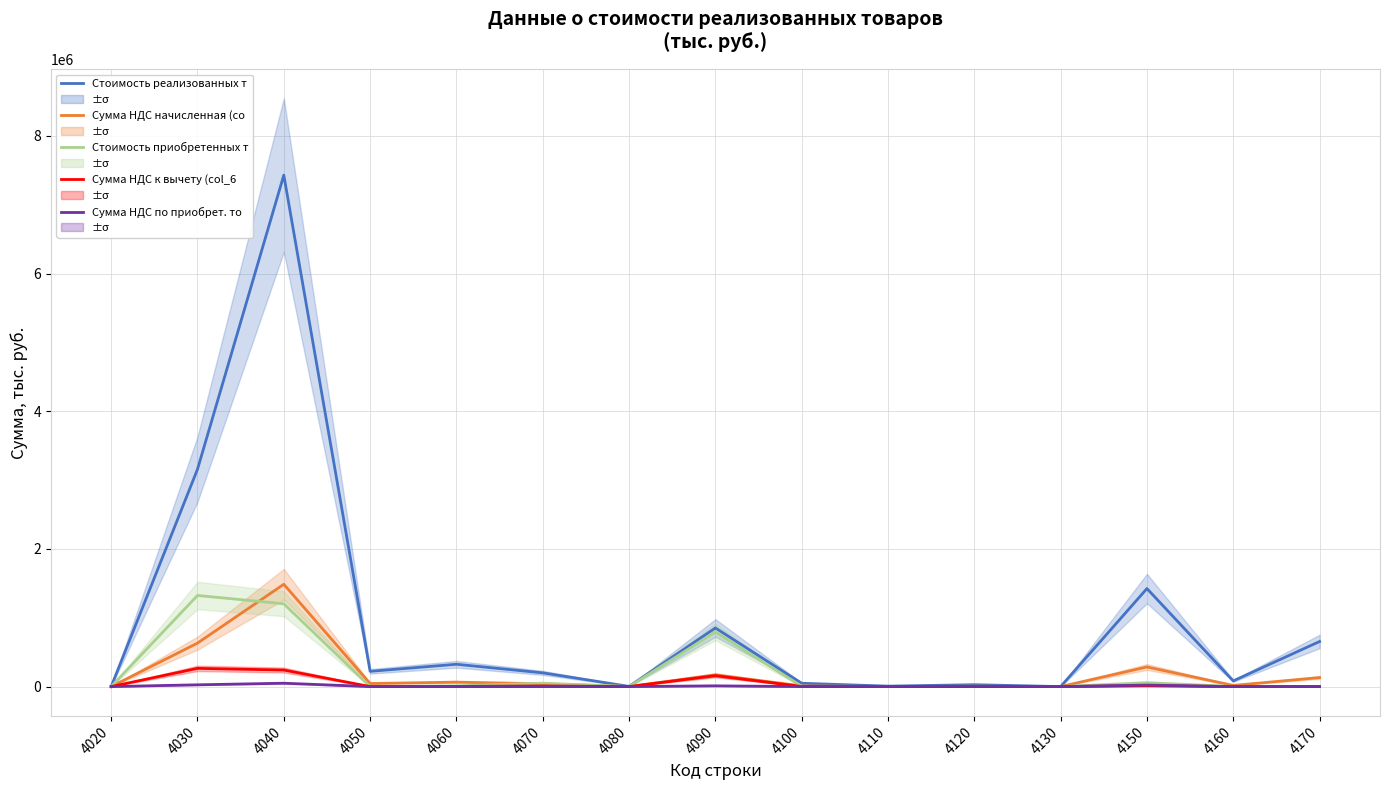

Is the value of Сумма НДС к вычету (col_6) at 4080 greater than the value of Стоимость приобретенных товаро at 4050?

No